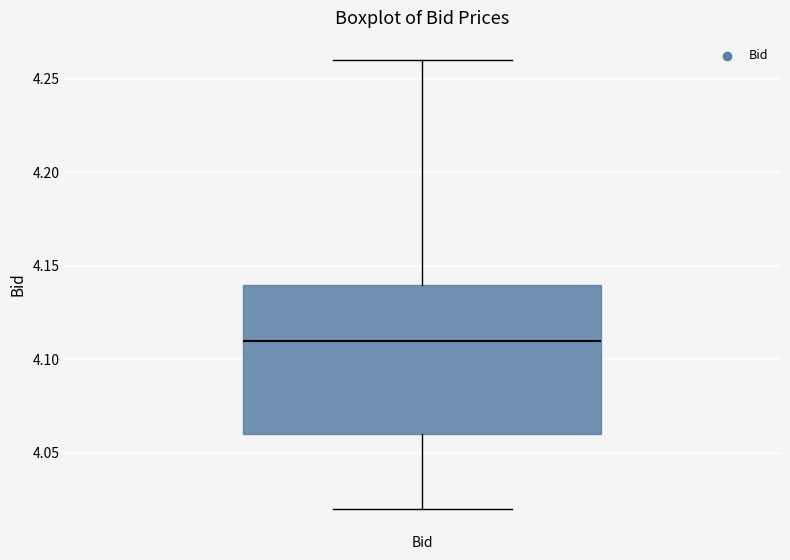

Read this box plot against the y-axis: the position of the median line, the range covered by the box, and the ends of both whiskers. The values are not printed on the chart, so give them approximately, as read against the axis.

median 4.11, box 4.06 to 4.14, whiskers 4.02 to 4.26